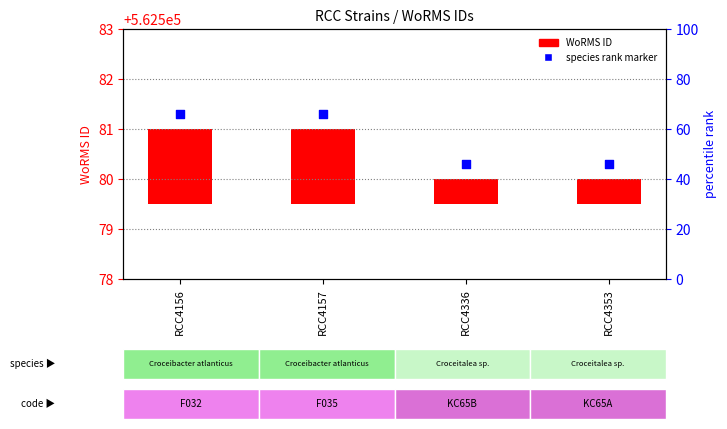

What are all the series names shown in the legend?

WoRMS ID, species rank marker